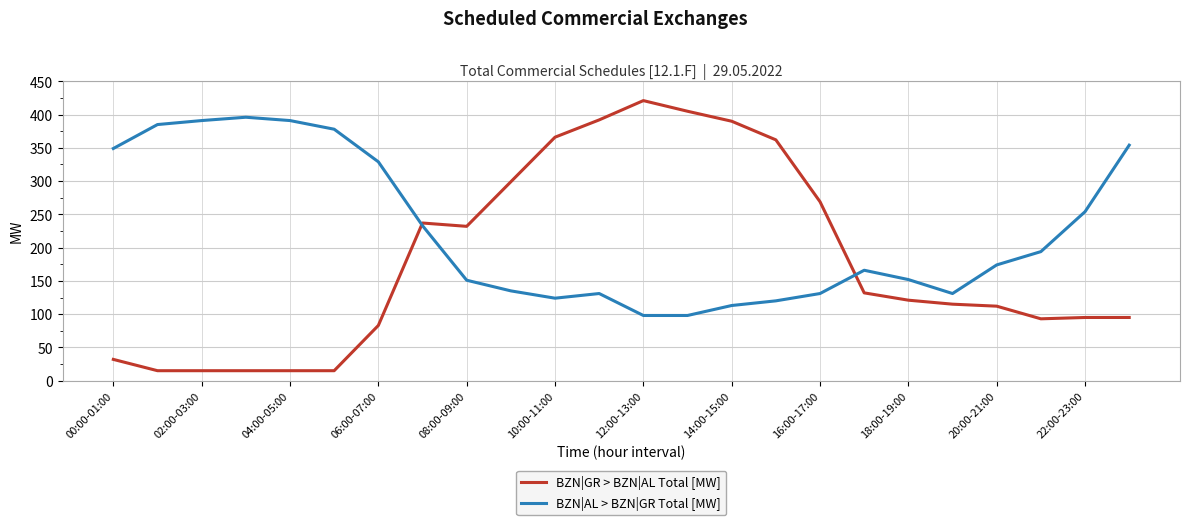

What is the lowest value of the BZN|AL > BZN|GR Total [MW] series?

98